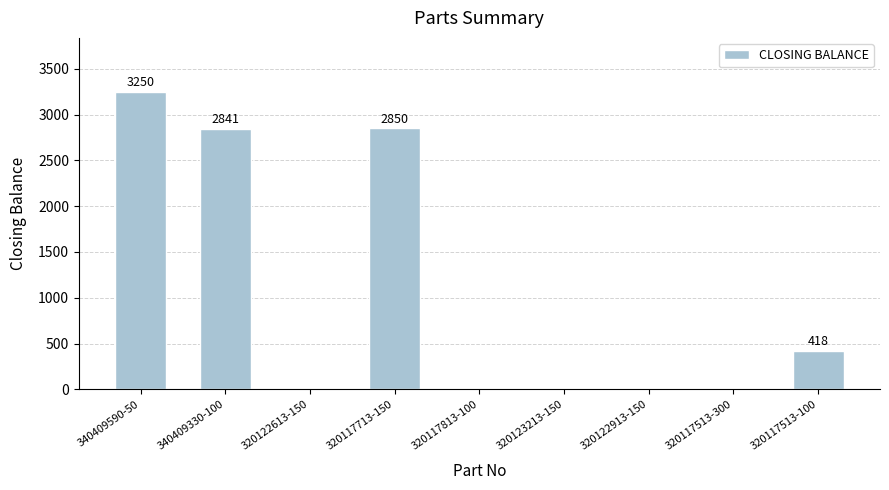

Count the number of categories in the chart.

9